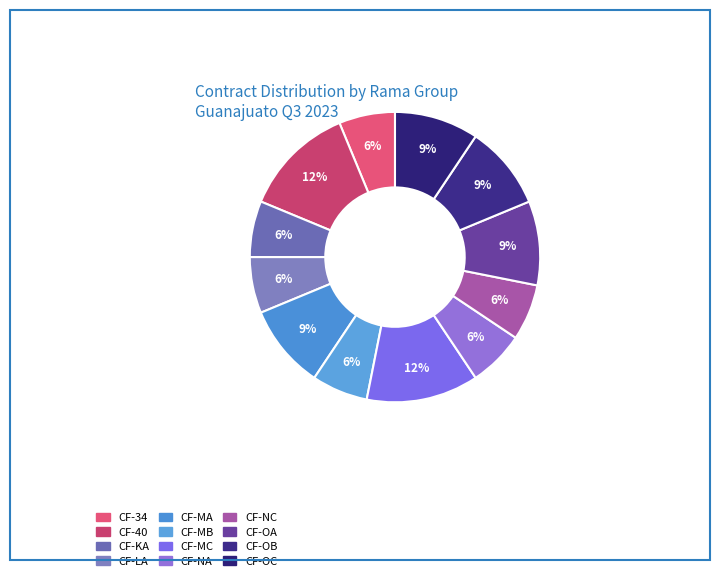

Is it true that CF-NC is 1% of the pie?

False